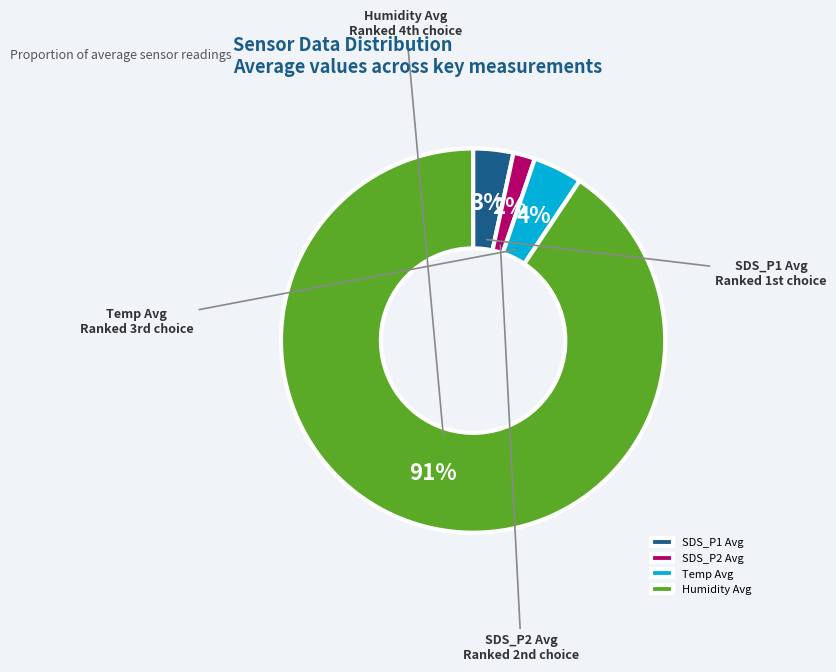

The Temp Avg slice represents 4% of the pie. True or false?

True